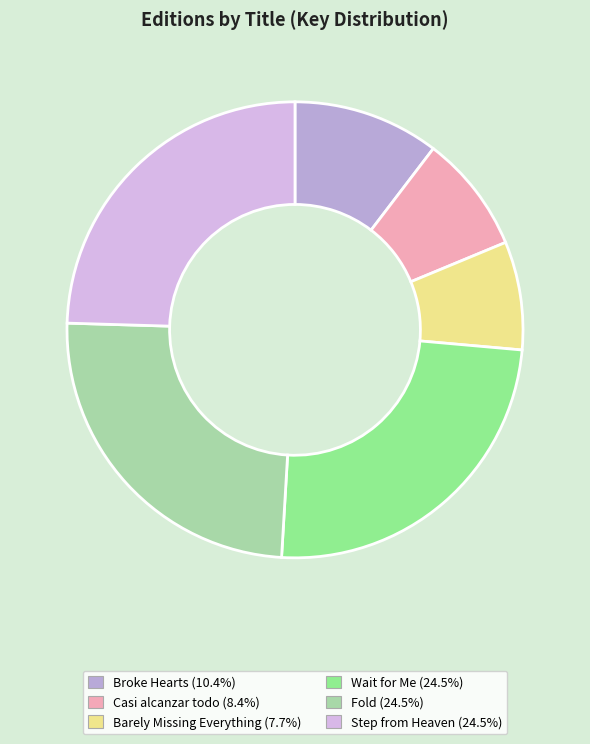

What is the ratio of the value at Casi alcanzar todo to the value at Fold?

0.3